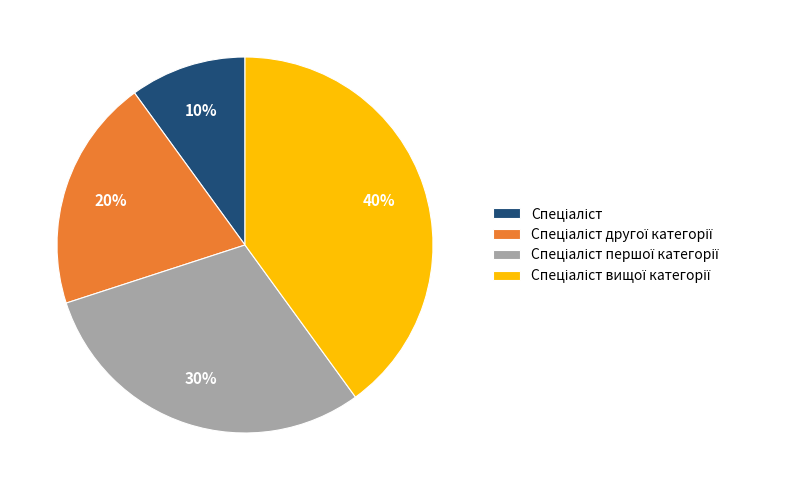

How many slices are in this pie chart?

4